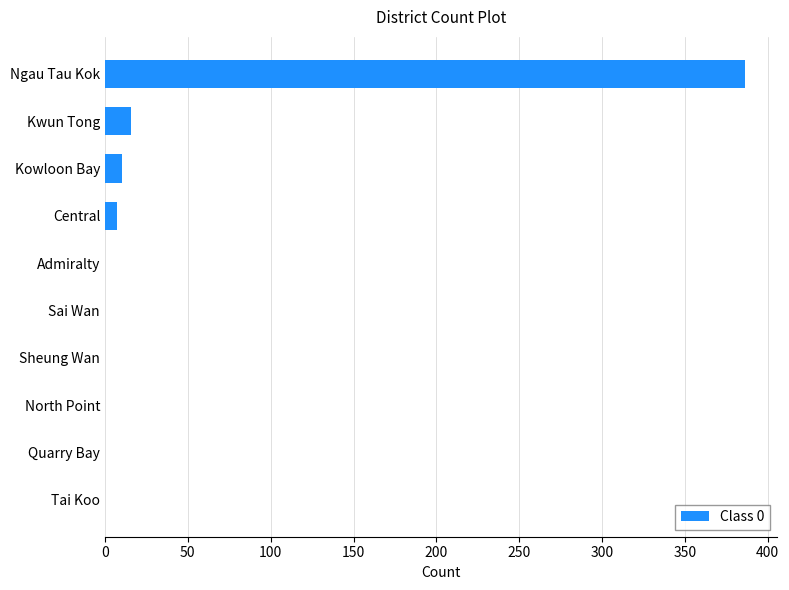

Are the bars grouped side by side (vs. stacked)?

No